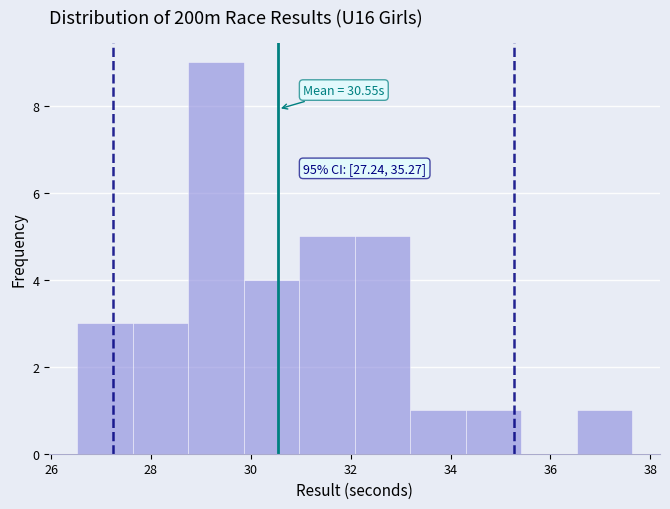

Which range on the x-axis has the tallest bar?

28.8 to 29.8